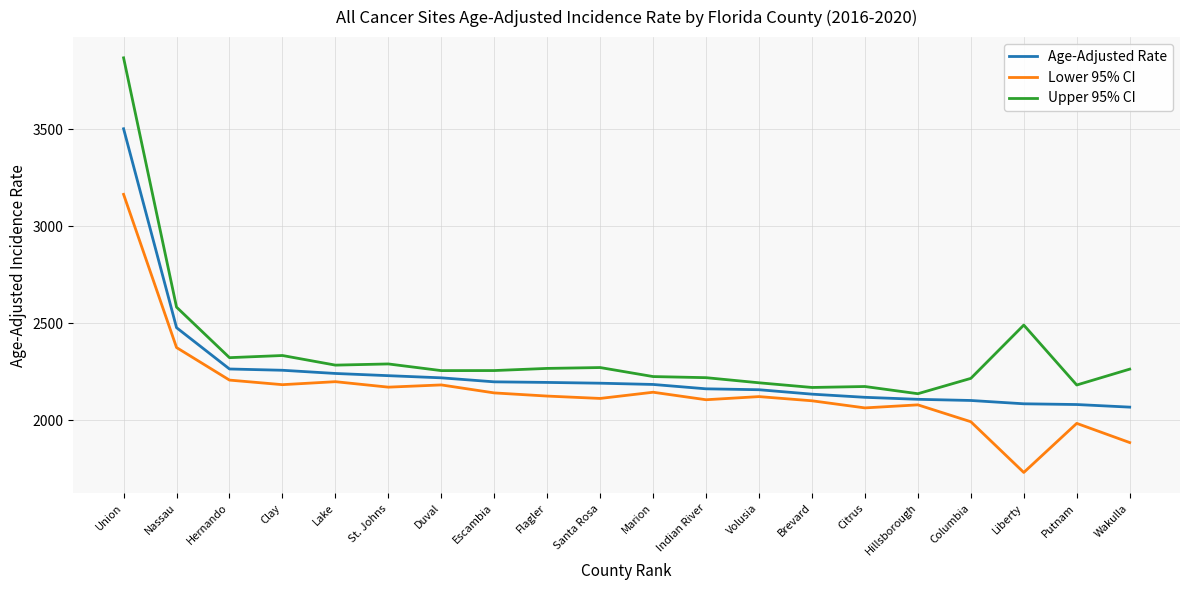

What position from the right is Indian River?

9